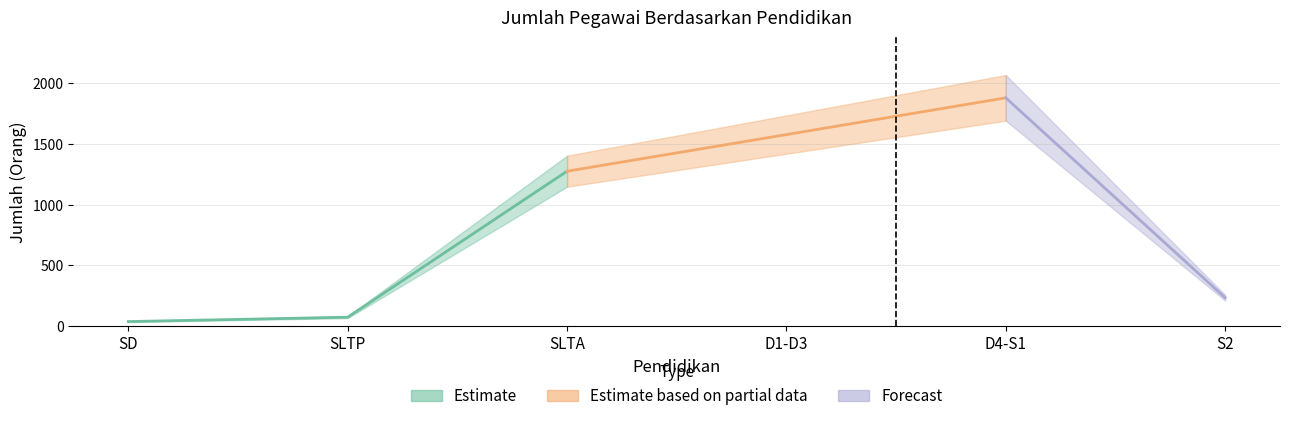

List the labels in order of value, largest first.

D4-S1, D1-D3, SLTA, S2, SLTP, SD